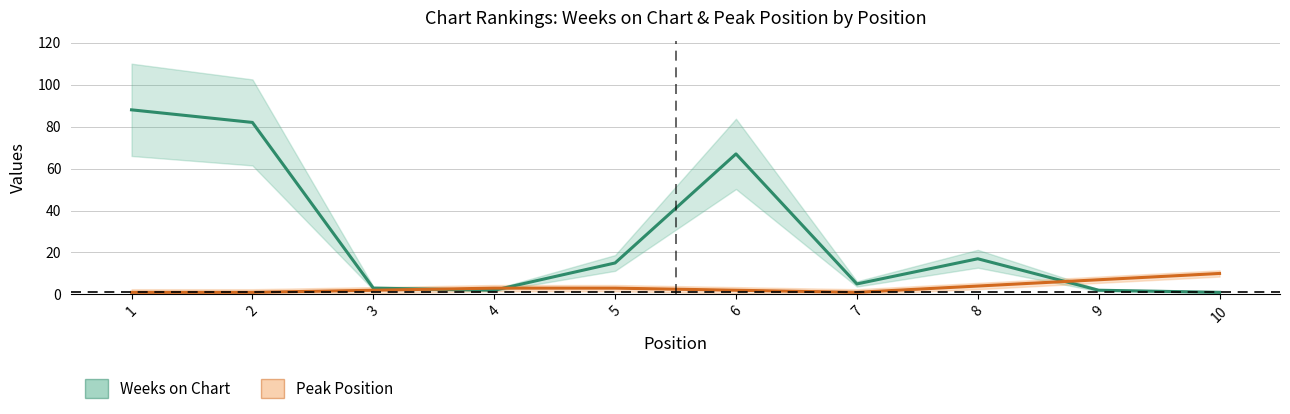

Which series has the largest total across all categories?

Weeks on Chart